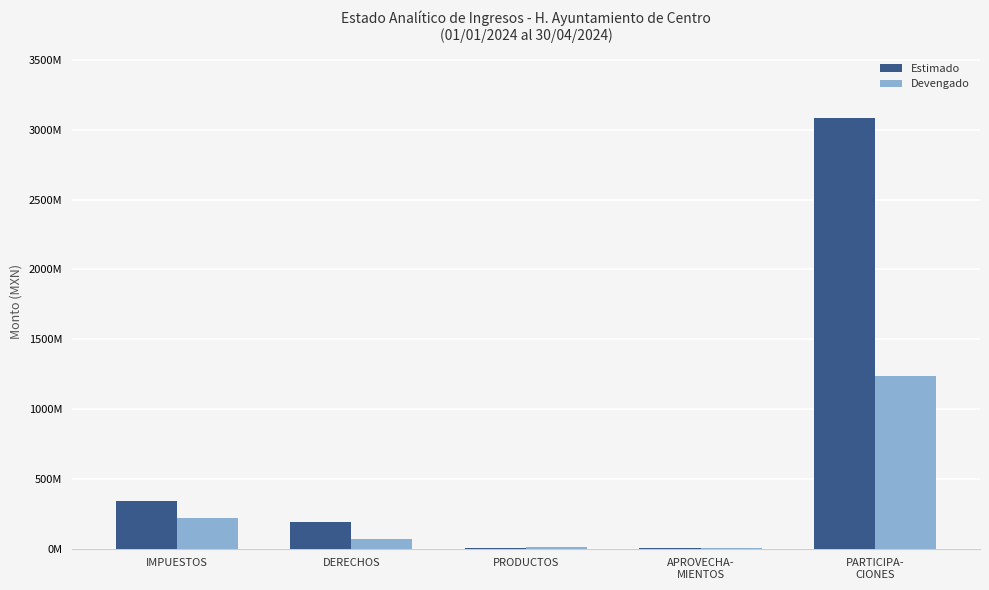

List the series in order of their peak value, lowest first.

Devengado, Estimado